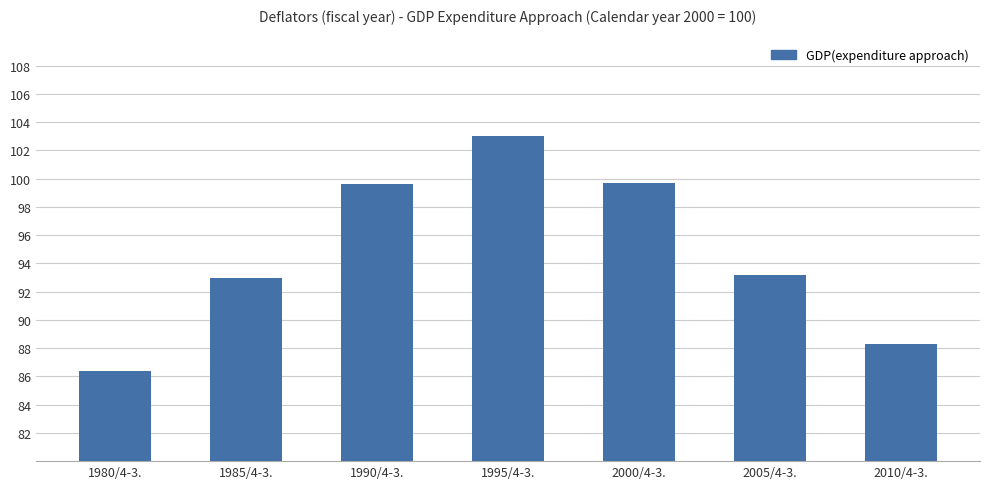

What is the change in value from 1980/4-3. to 2010/4-3.?

+1.9